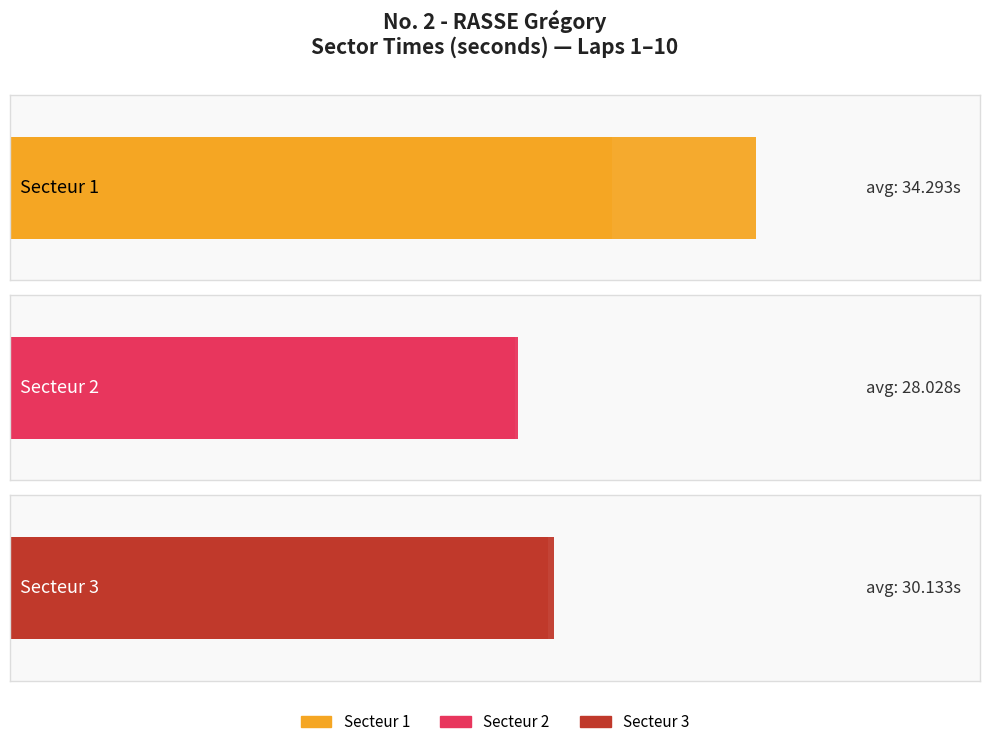

Does the chart contain stacked bars?

No